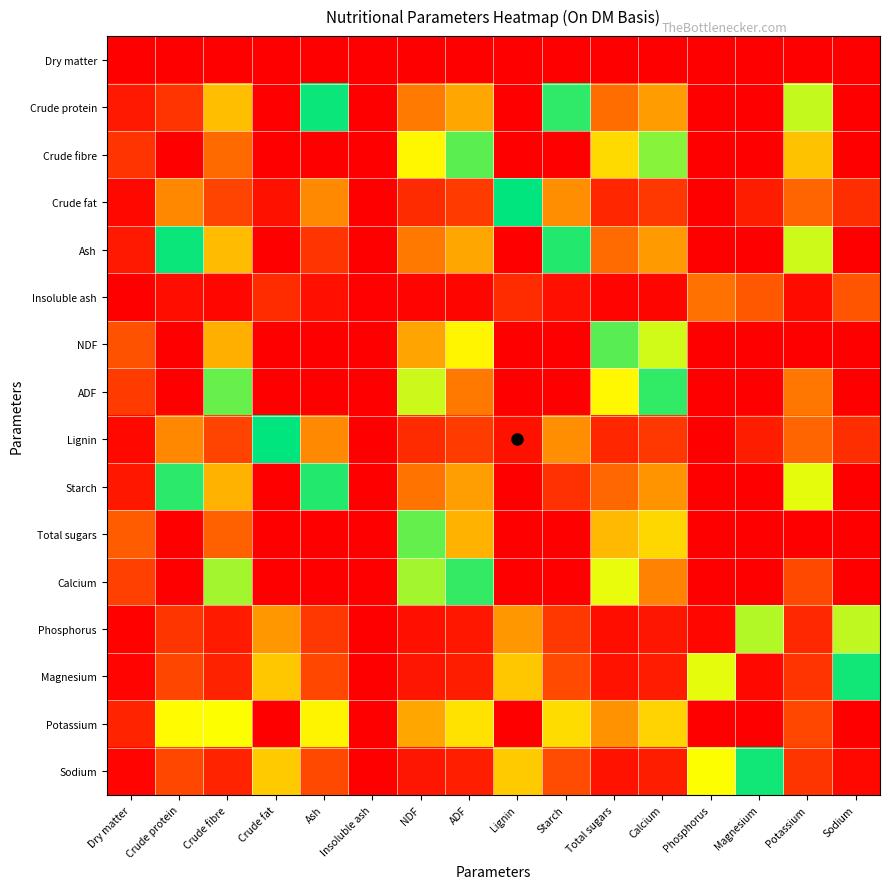

Which category has the highest value across all series?

Dry matter